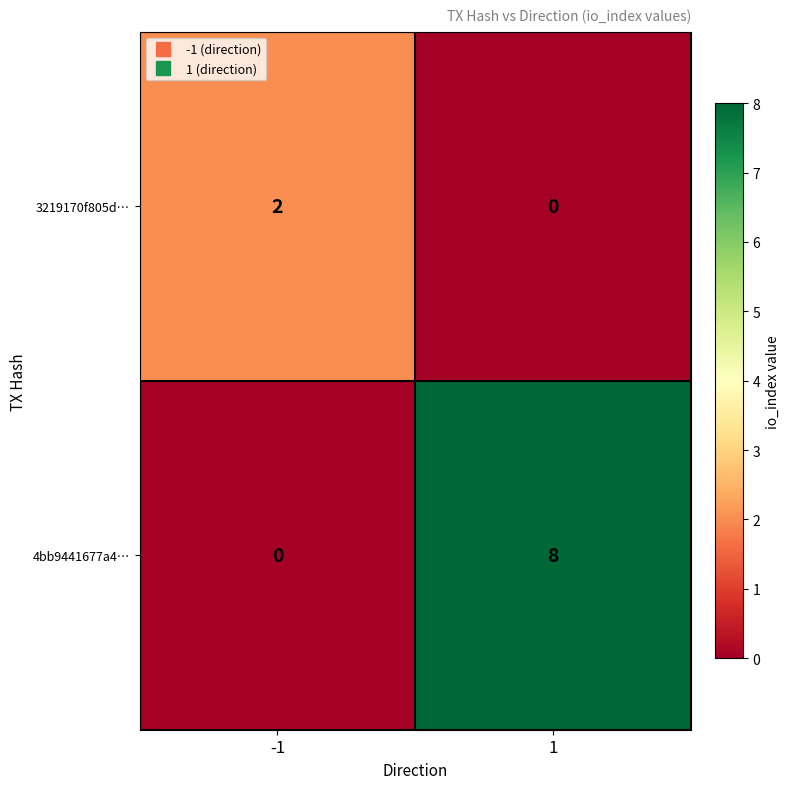

How many series are shown in this chart?

2